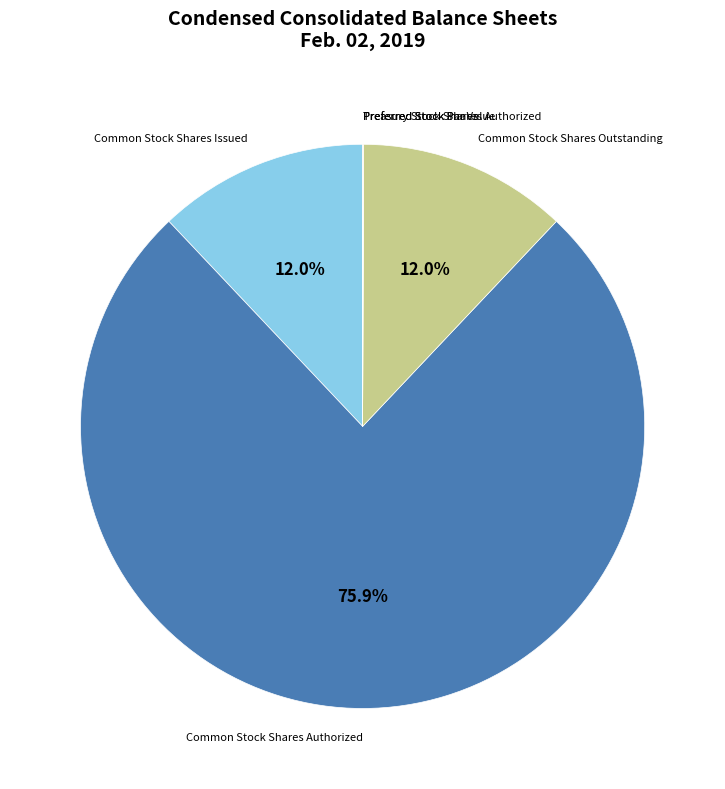

What portion of the pie excludes Common Stock Shares Issued?

88.0%